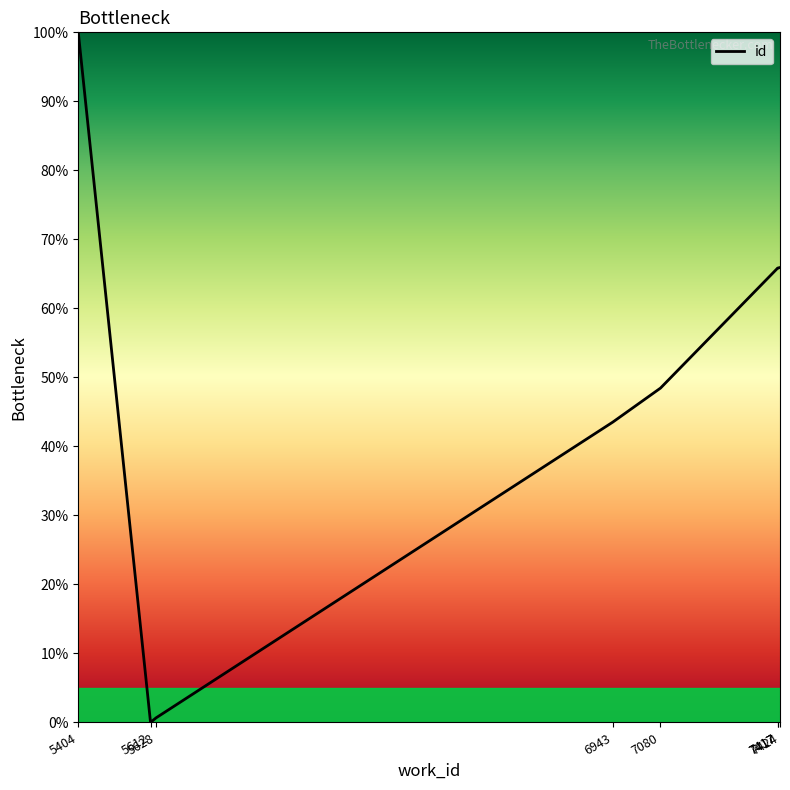

True or false: the data has more than 1 interior local peaks.

False